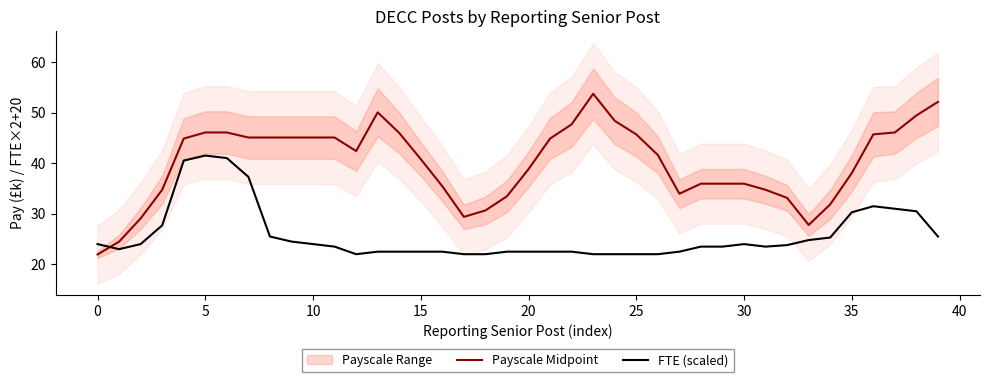

The Payscale Midpoint series shows 75.7 at 13. True or false?

False